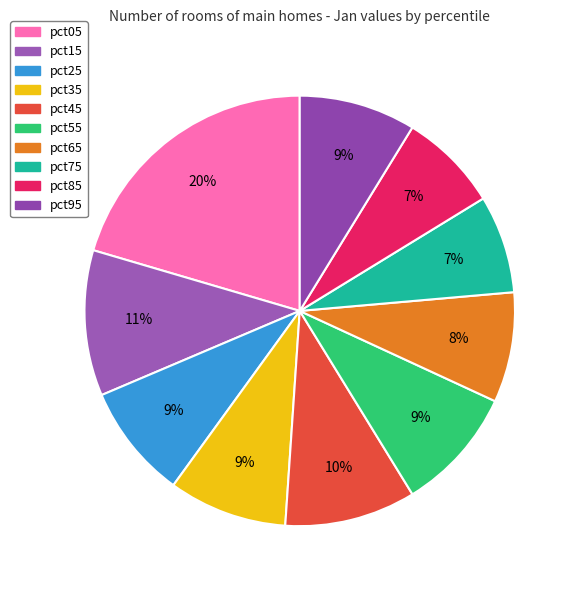

To the nearest percent, what is the difference between the largest and smallest slice percentages?

13%